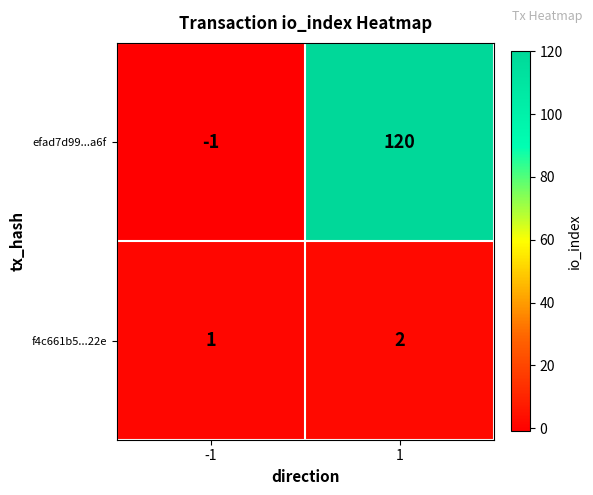

How many positive values does the efad7d99...a6f series have?

1